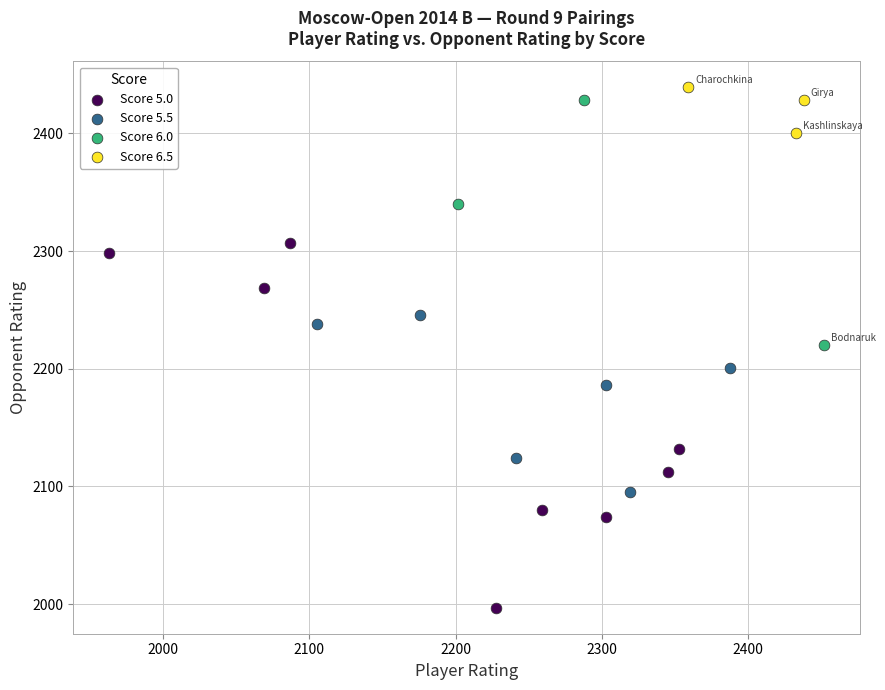

Which series contains the lowest Y value?

Score 5.0